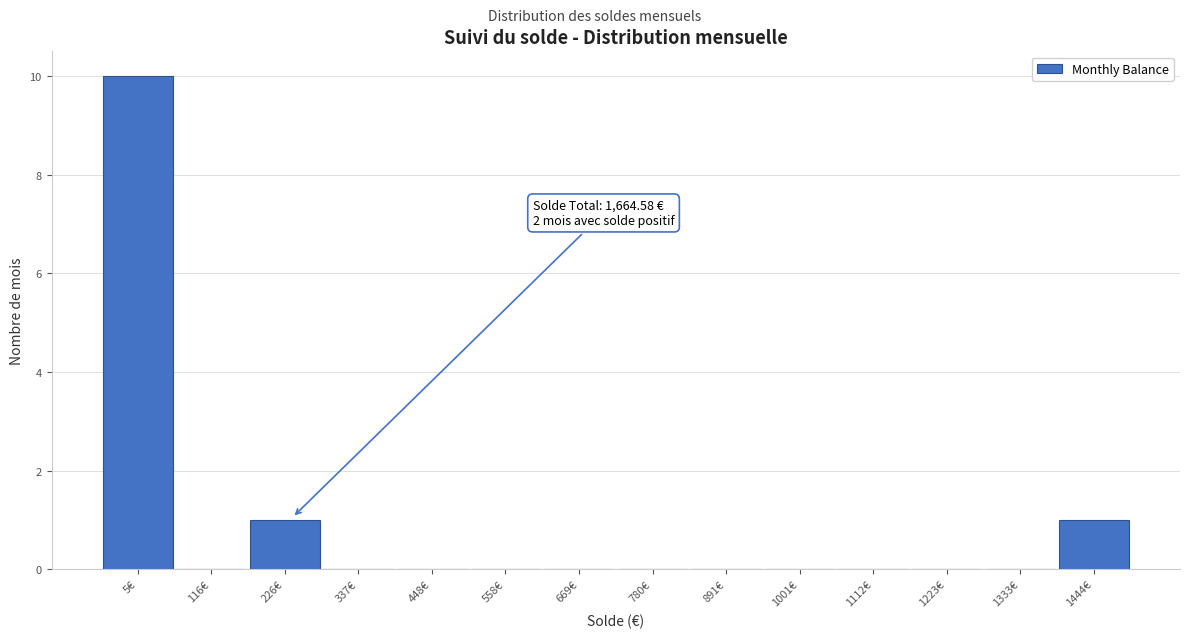

Which range on the x-axis has the tallest bar?

-40 to 60